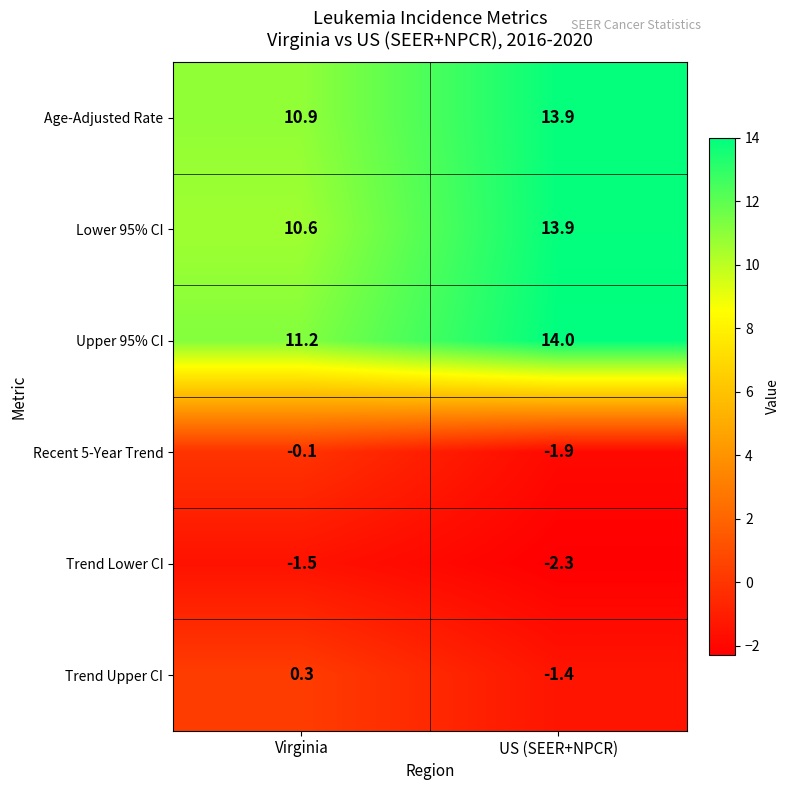

Count the number of categories in the chart.

2